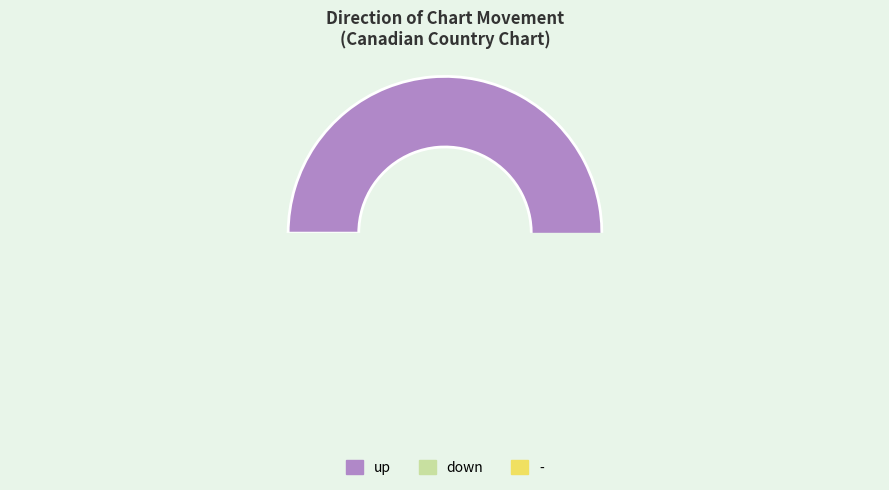

Combined, do up and down account for over 50%?

Yes